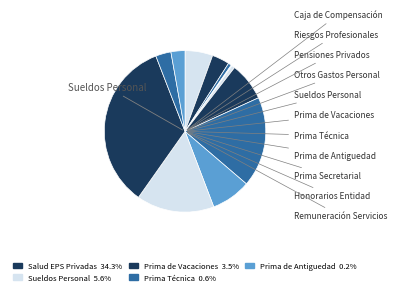

To the nearest percent, what is the average slice percentage?

8%